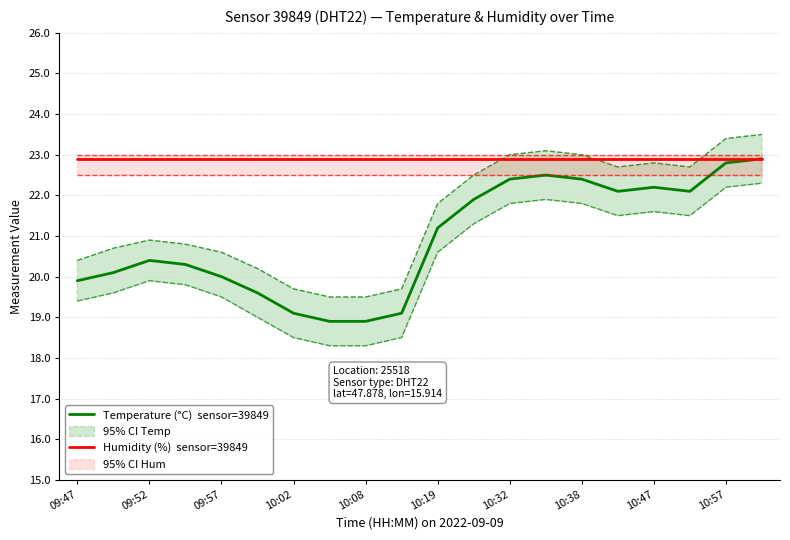

What is the spread (max minus min) of values at 15?

0.8